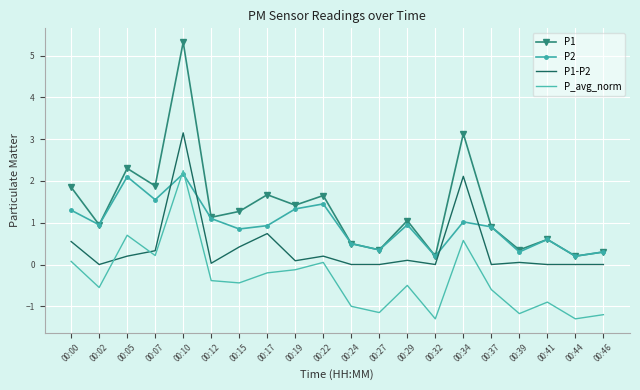

What are all the series names shown in the legend?

P1, P2, P1-P2, P_avg_norm